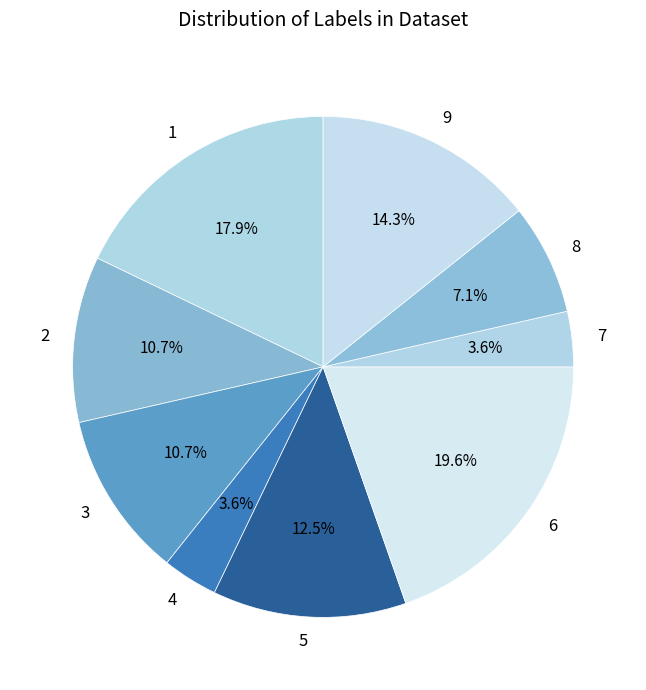

How many segments does this pie chart have?

9